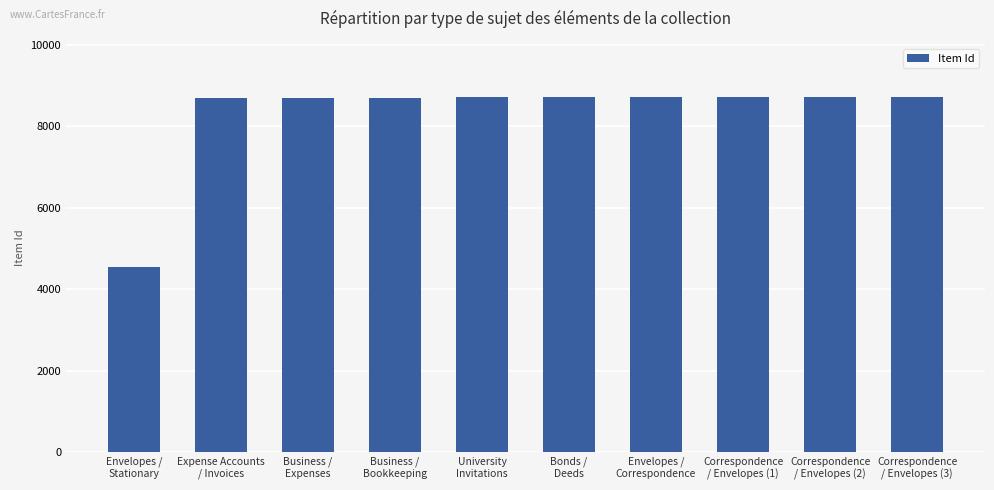

What is the difference between the second highest and second lowest values?

27